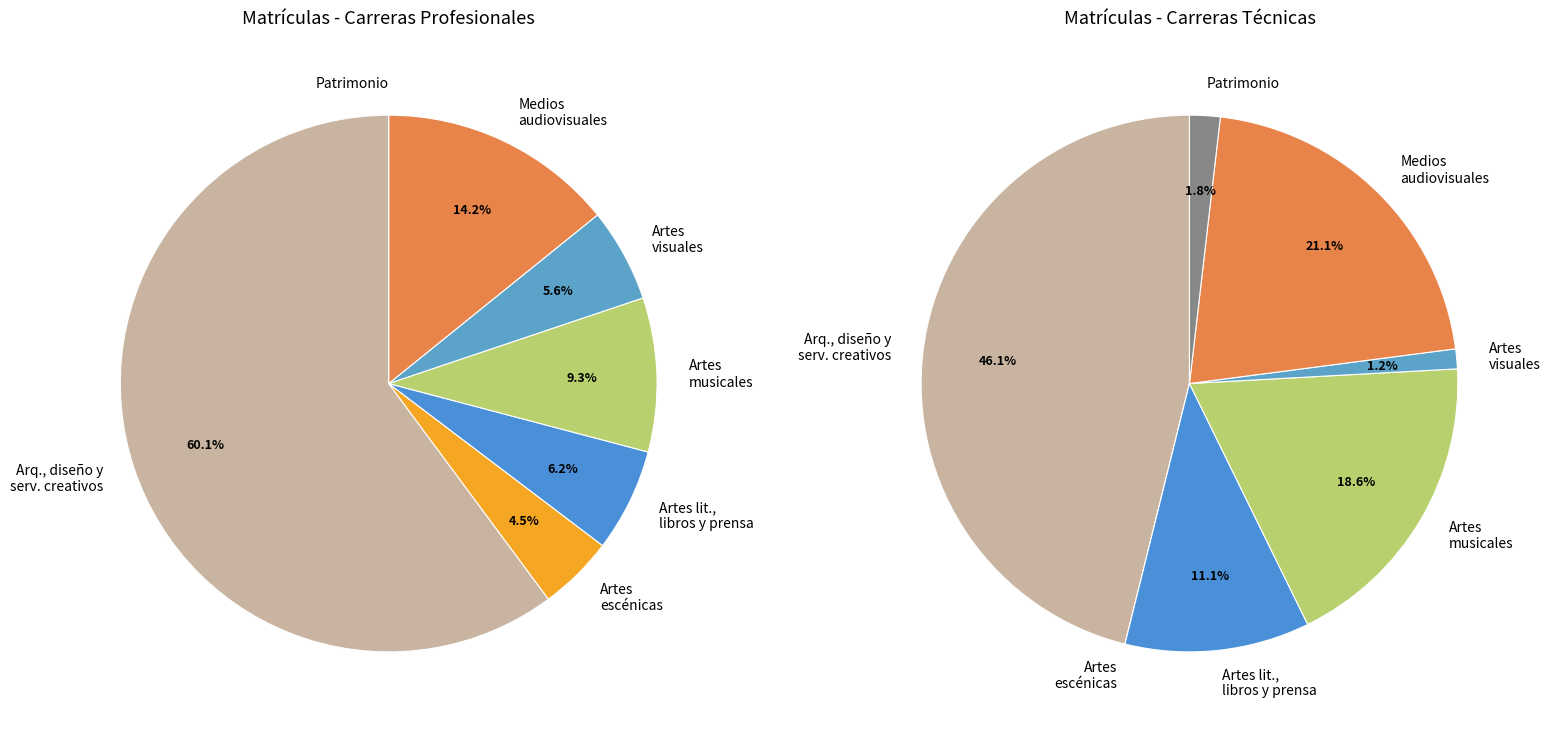

What is the smallest slice in the pie chart?

Patrimonio